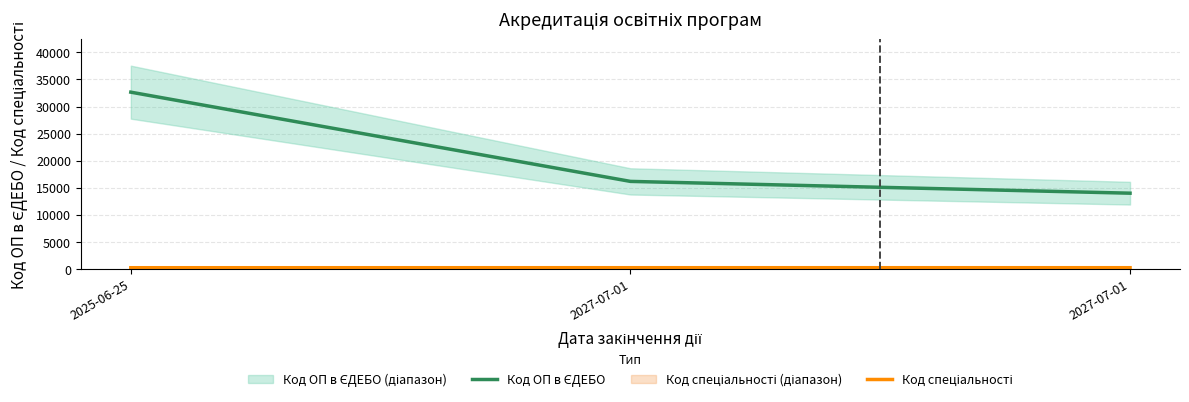

At which label is Код спеціальності closest to 229?

2025-06-25